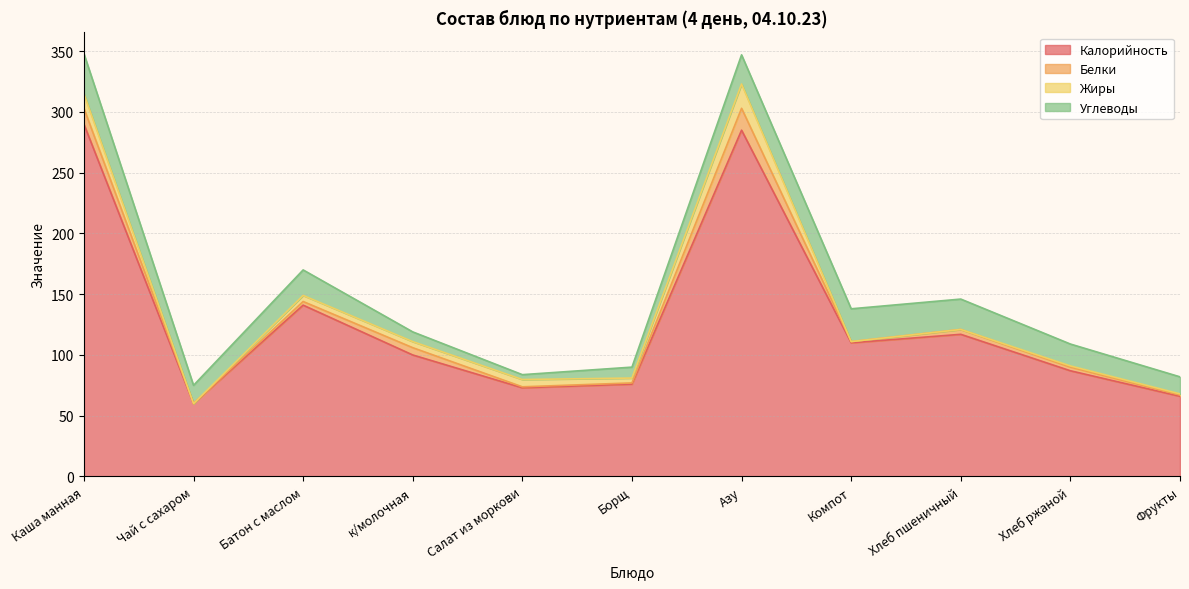

Is it true that Калорийность equals 178.1 at Компот?

False